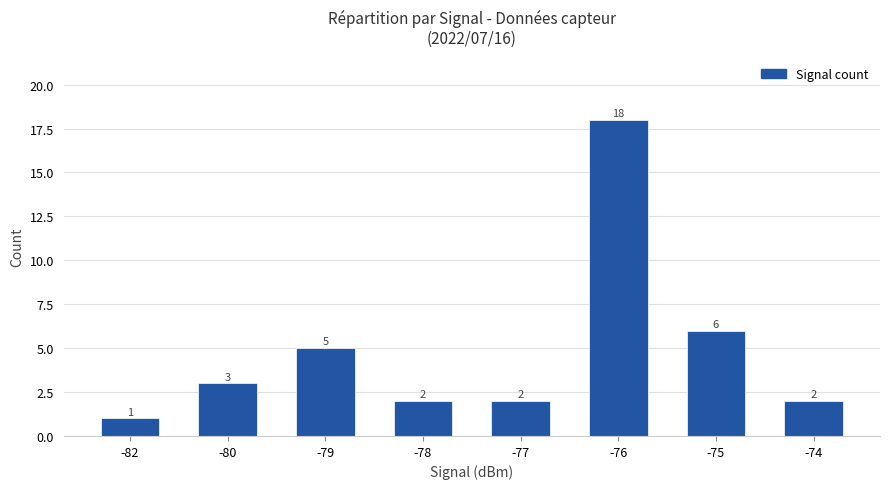

What is the change in value from -79 to -77?

-3